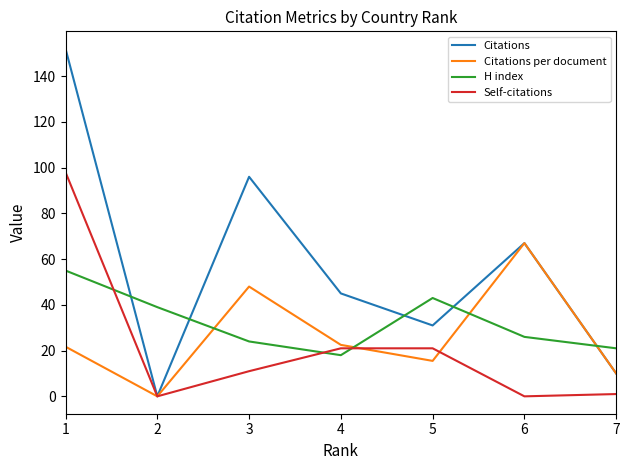

How many values in the H index series are below 26?

3